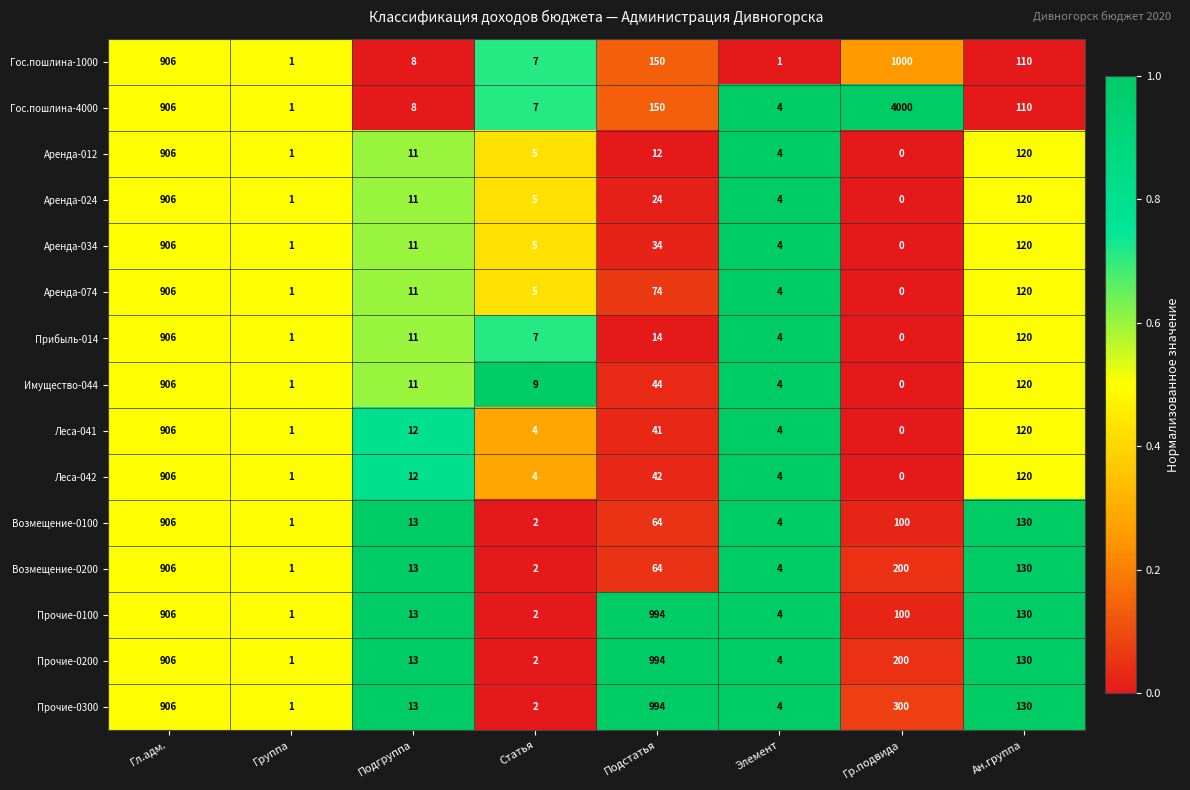

List the labels in order of Возмещение-0100 value, smallest first.

Группа, Статья, Элемент, Подгруппа, Подстатья, Гр.подвида, Ан.группа, Гл.адм.